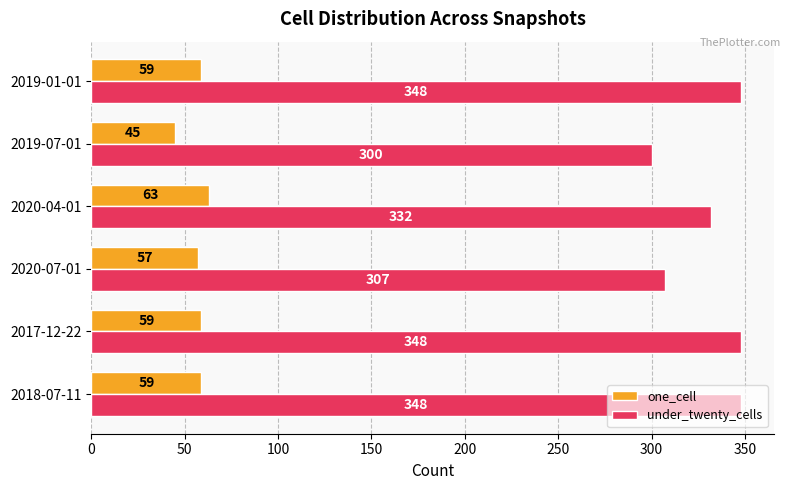

Which series has the largest total across all categories?

under_twenty_cells